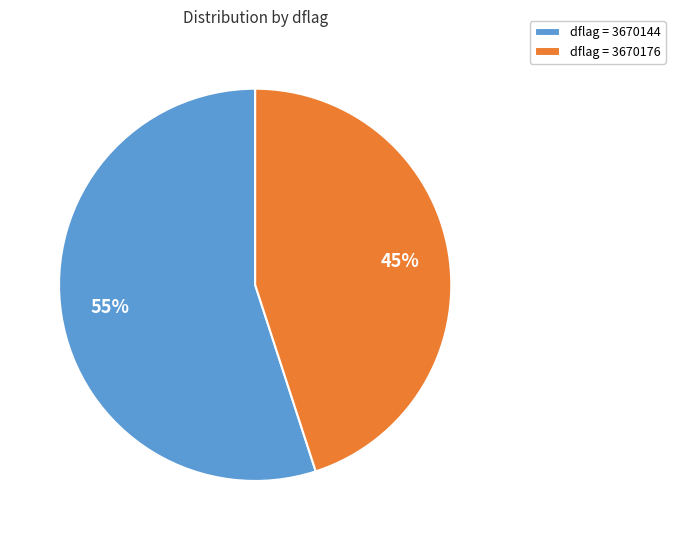

Rank the categories by value from highest to lowest.

dflag = 3670144, dflag = 3670176